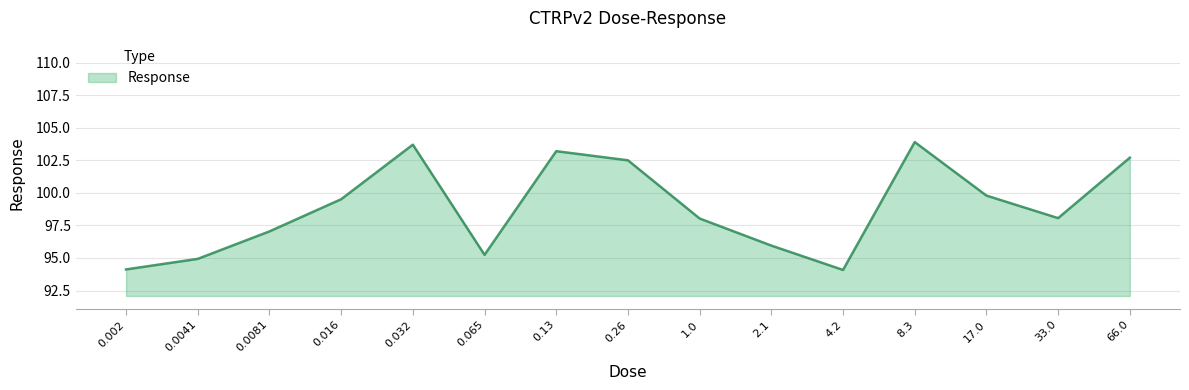

Does the chart display data point markers on the line(s)?

No